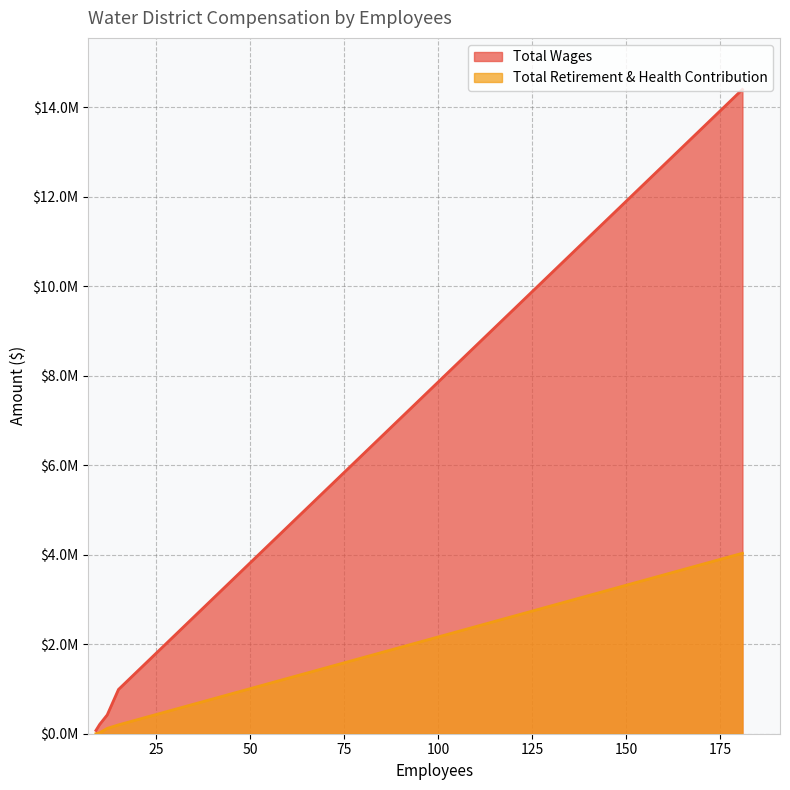

True or false: Total Retirement & Health Contribution has a value of 118528 at 12.

True